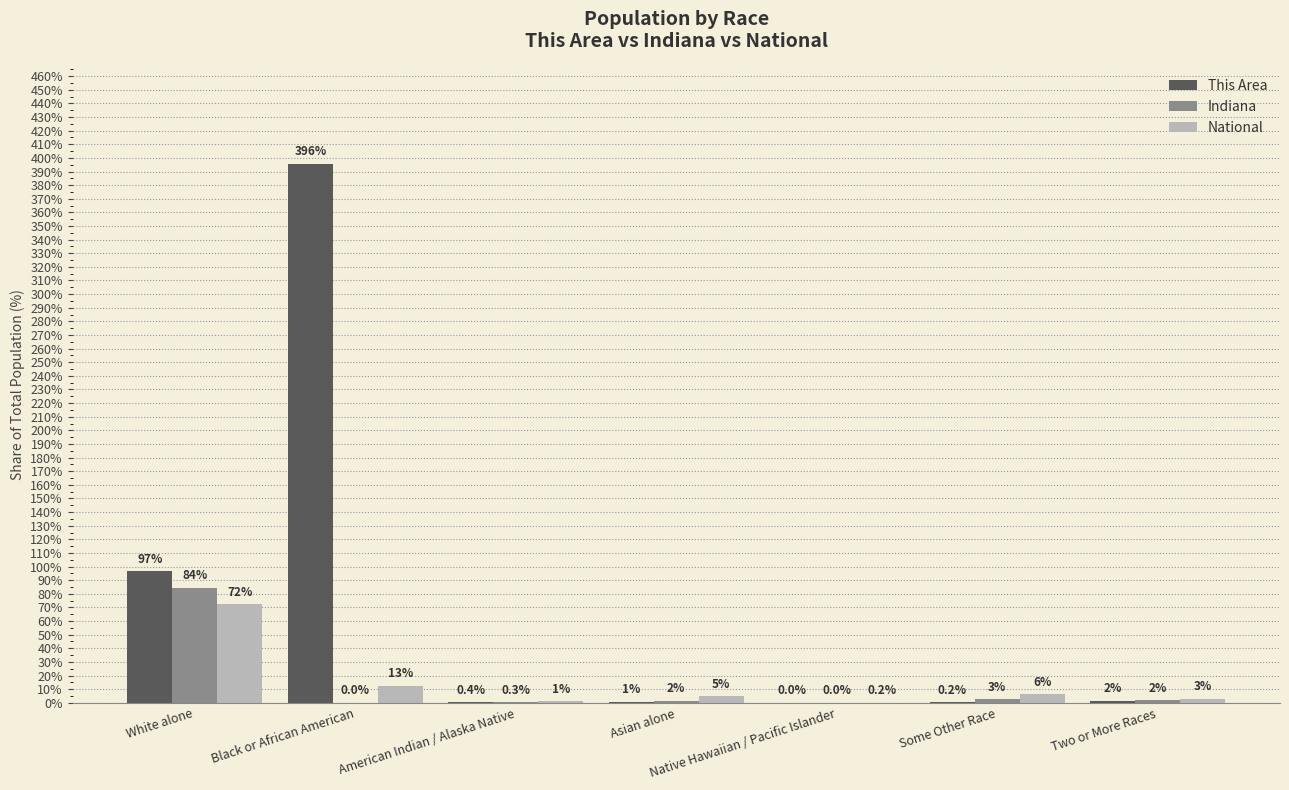

What is the sum of all National values?

100.0